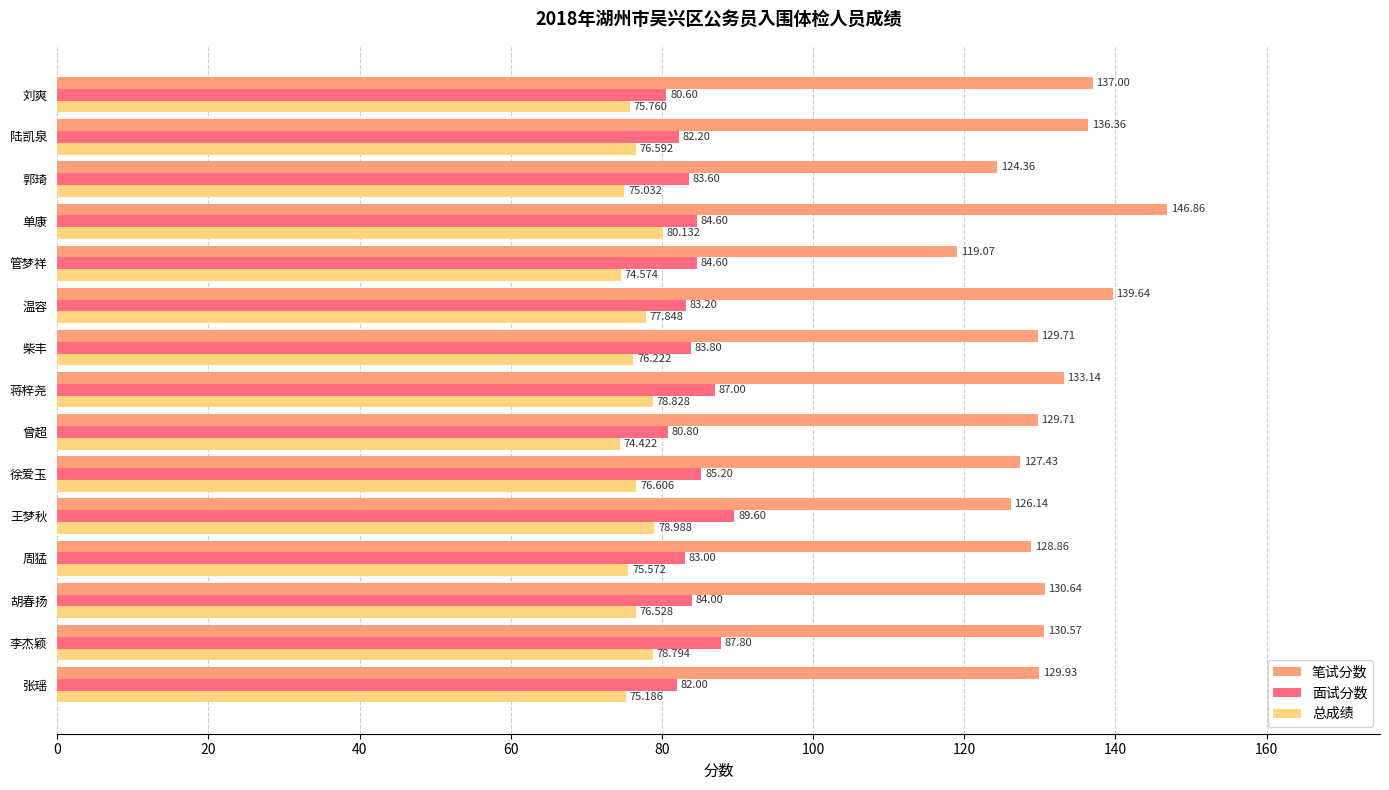

Rank the series by their maximum value, from highest to lowest.

笔试分数, 面试分数, 总成绩